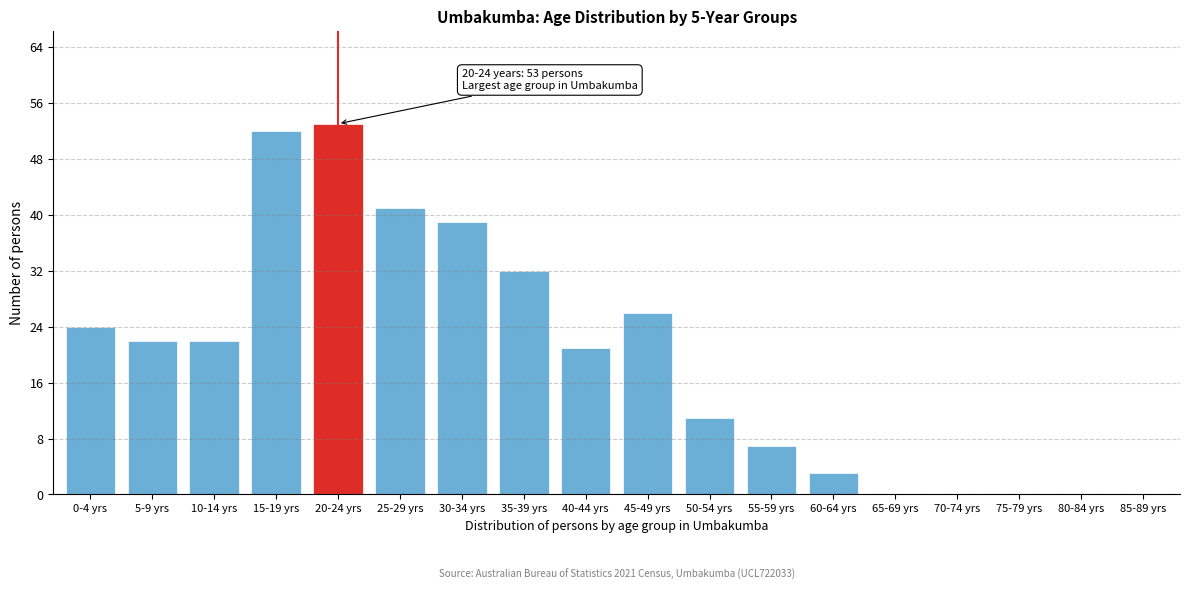

Reading left to right, what are all the values shown in this chart?

0-4 yrs=24	5-9 yrs=22	10-14 yrs=22	15-19 yrs=52	20-24 yrs=53	25-29 yrs=41	30-34 yrs=39	35-39 yrs=32	40-44 yrs=21	45-49 yrs=26	50-54 yrs=11	55-59 yrs=7	60-64 yrs=3	65-69 yrs=0	70-74 yrs=0	75-79 yrs=0	80-84 yrs=0	85-89 yrs=0